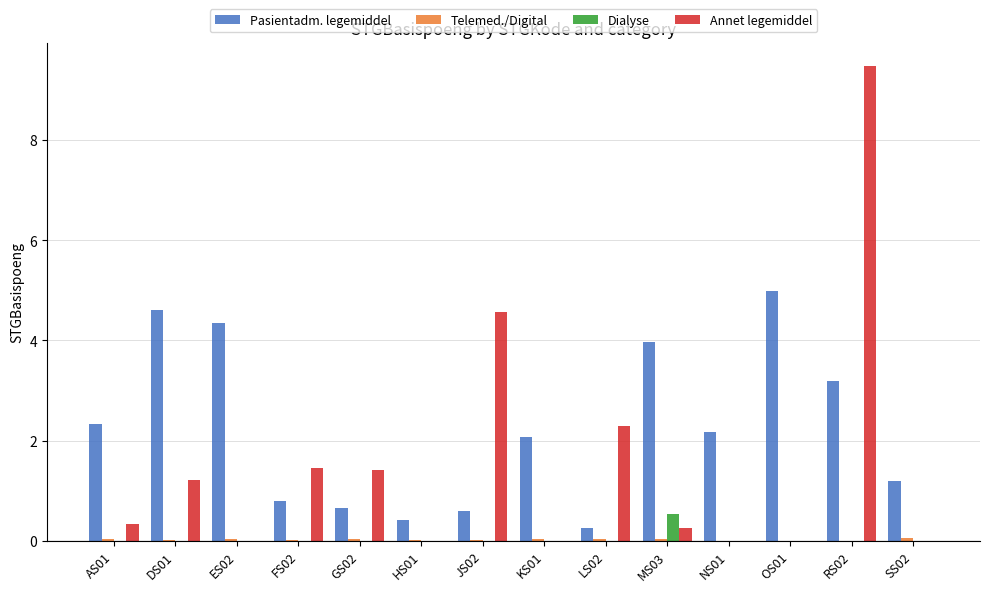

How many Dialyse values are between 0 and 1?

14